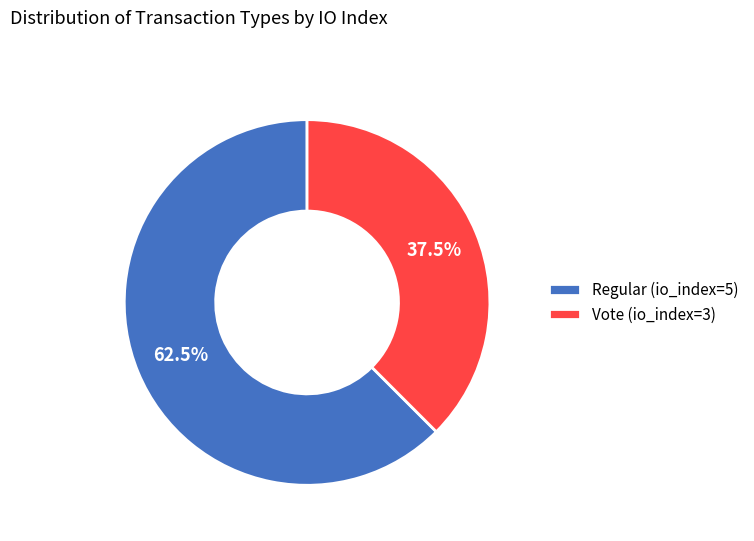

What is the smallest slice in the pie chart?

Vote (io_index=3)